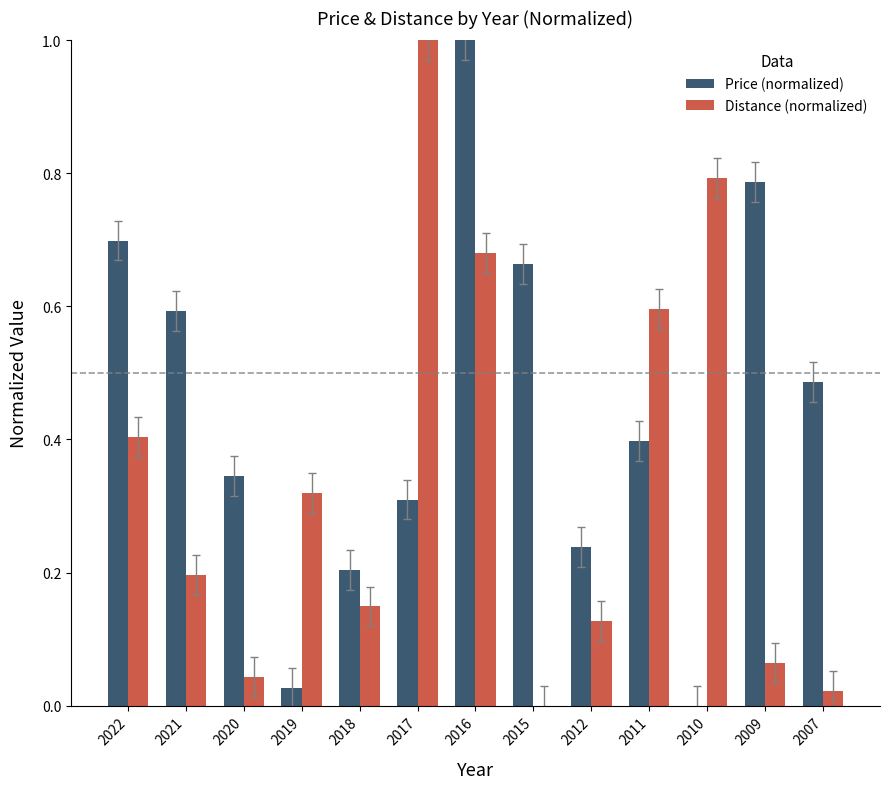

What is the sum of all Distance (normalized) values?

4.4